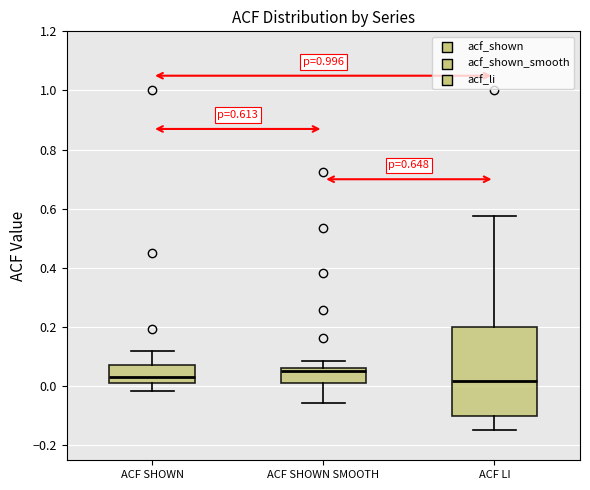

Comparing the boxes themselves (not the whiskers), which one is the tallest?

ACF LI